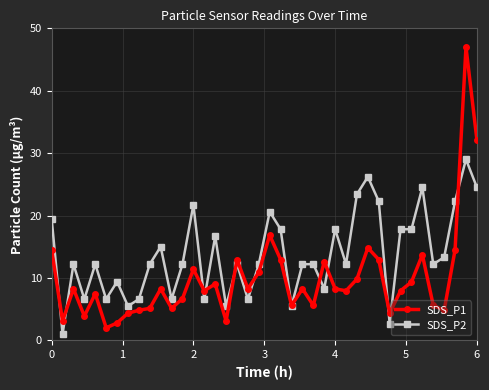

Which series has the largest range (max minus min)?

SDS_P1